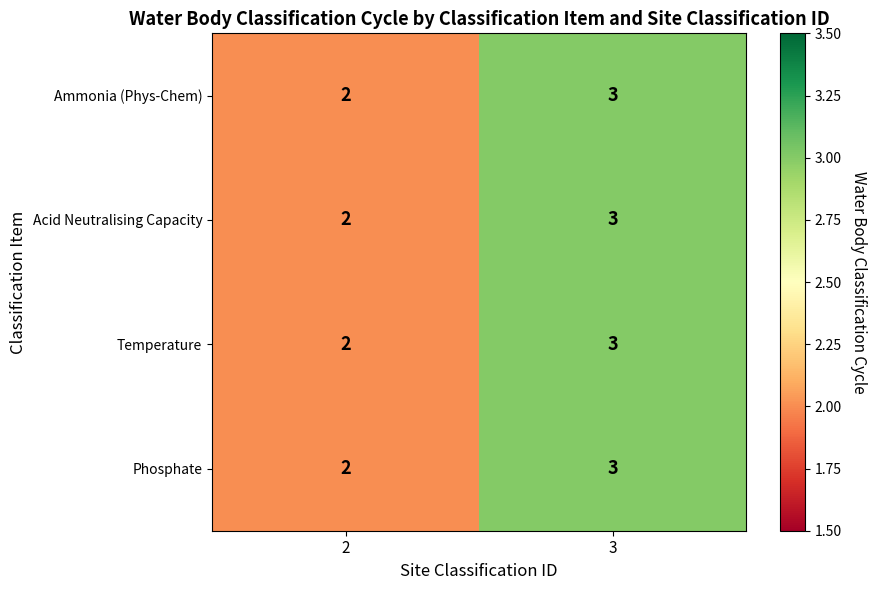

What is the sum of all Temperature values?

5